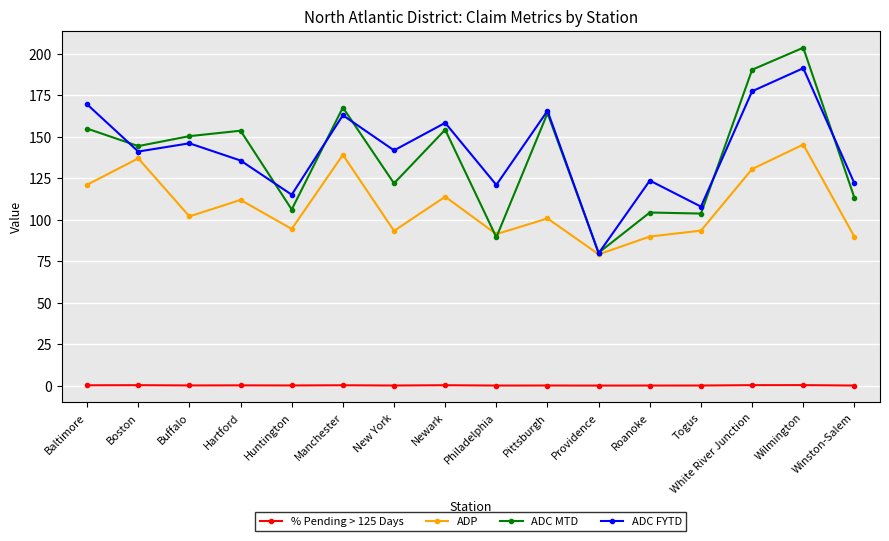

Where is the first local minimum for ADC FYTD?

Boston